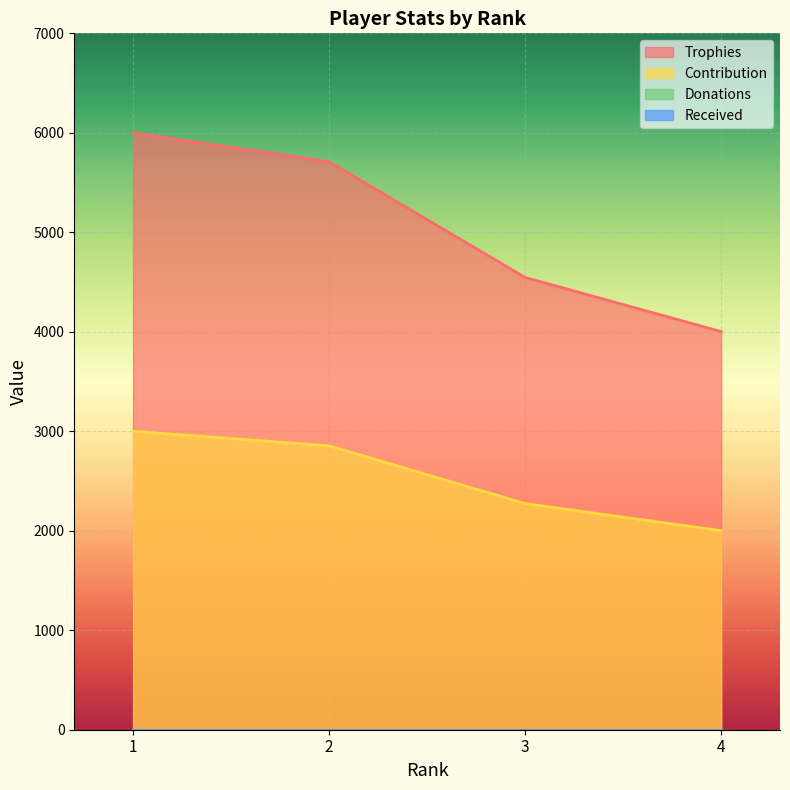

The value of Contribution at 3 is 2273. True or false?

True